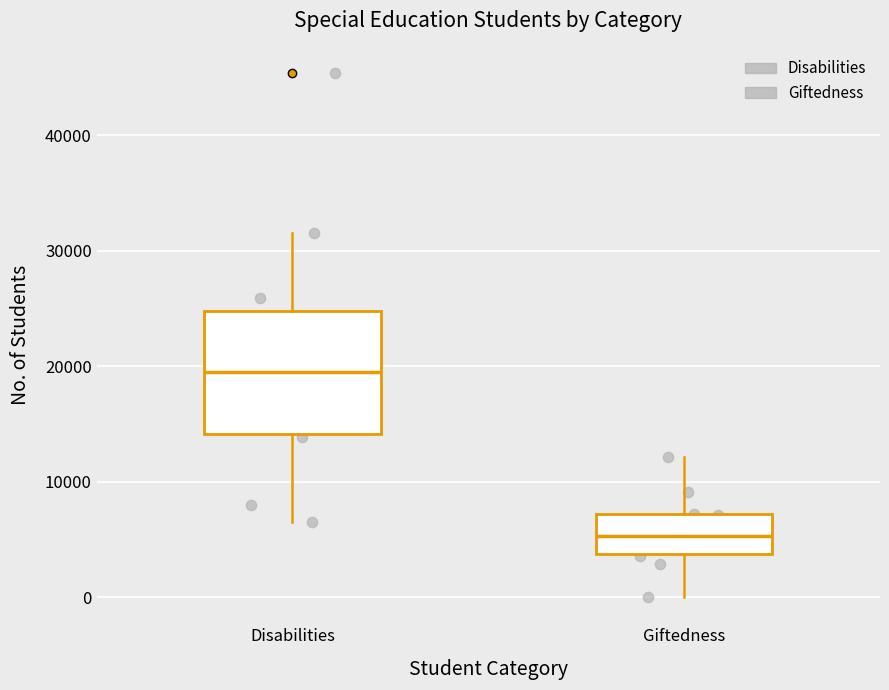

Reading left to right, read every box against the y-axis: the position of its median line, the range the box covers, and the ends of its whiskers. The values are not printed on the chart, so give them approximately, as read against the axis.

Disabilities: median 19000, box 14000 to 25000, whiskers 6000 to 32000
Giftedness: median 5000, box 4000 to 7000, whiskers 0 to 12000